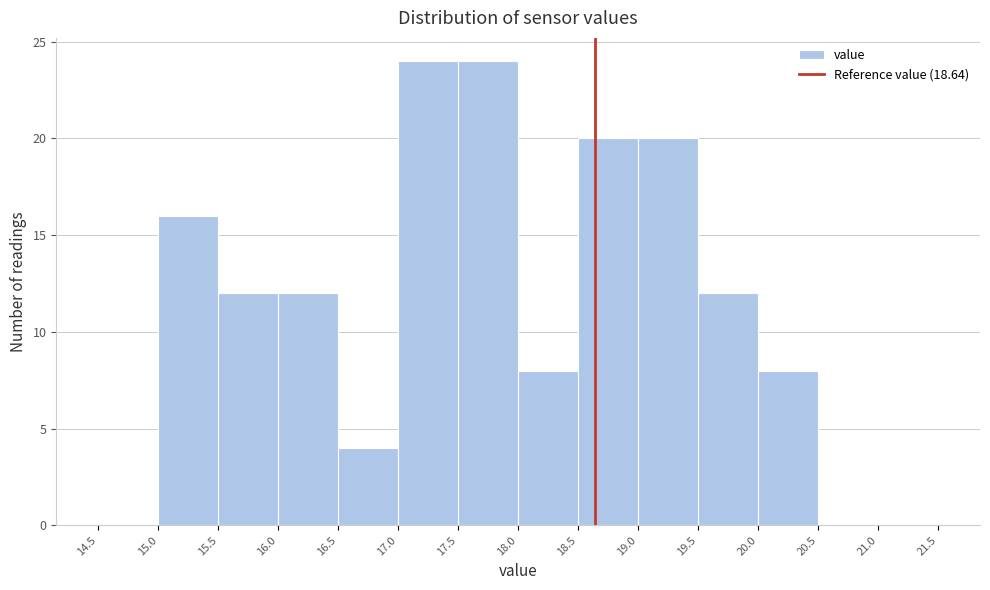

How tall is the bar that spans 19.0 to 19.5 on the x-axis? The values are not printed on the chart, so give them approximately, as read against the axis.

20